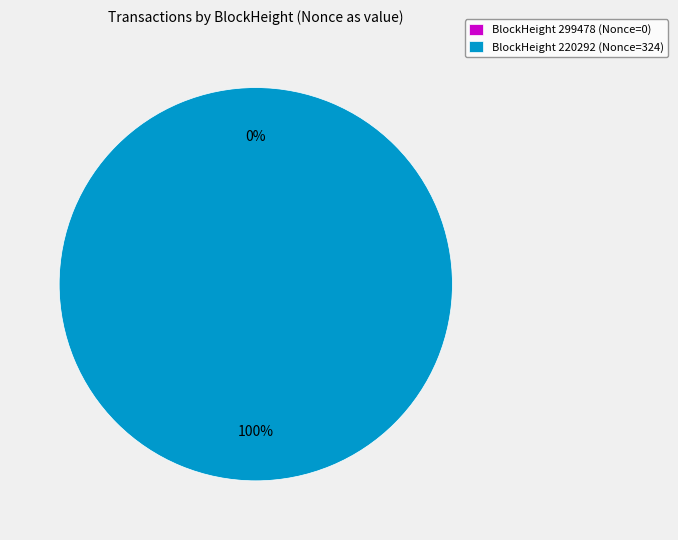

What is the total percentage of 220292 and 299478?

100.0%